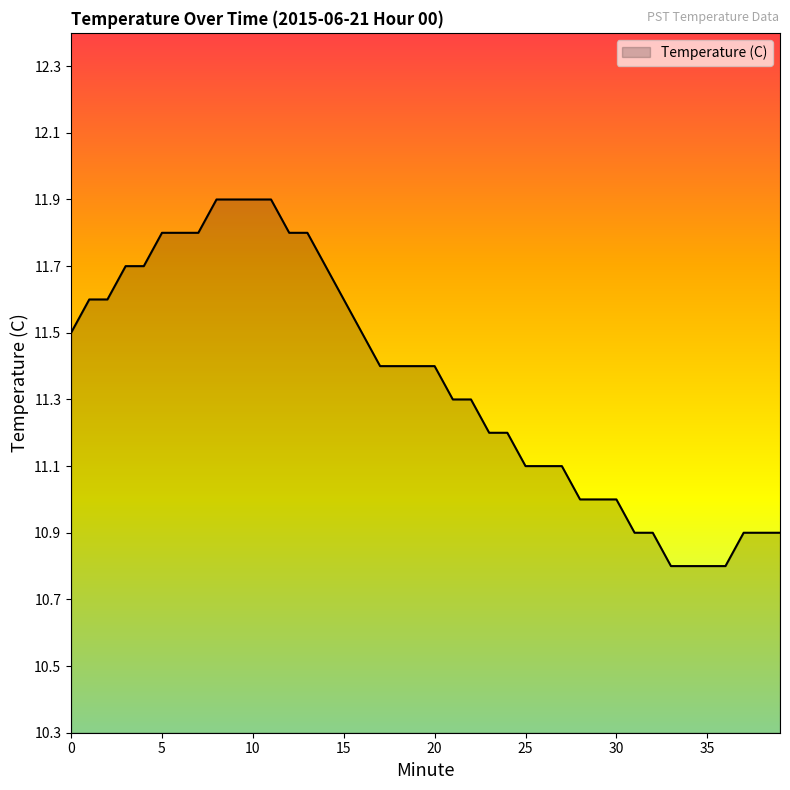

What is the maximum value shown in the chart?

11.9